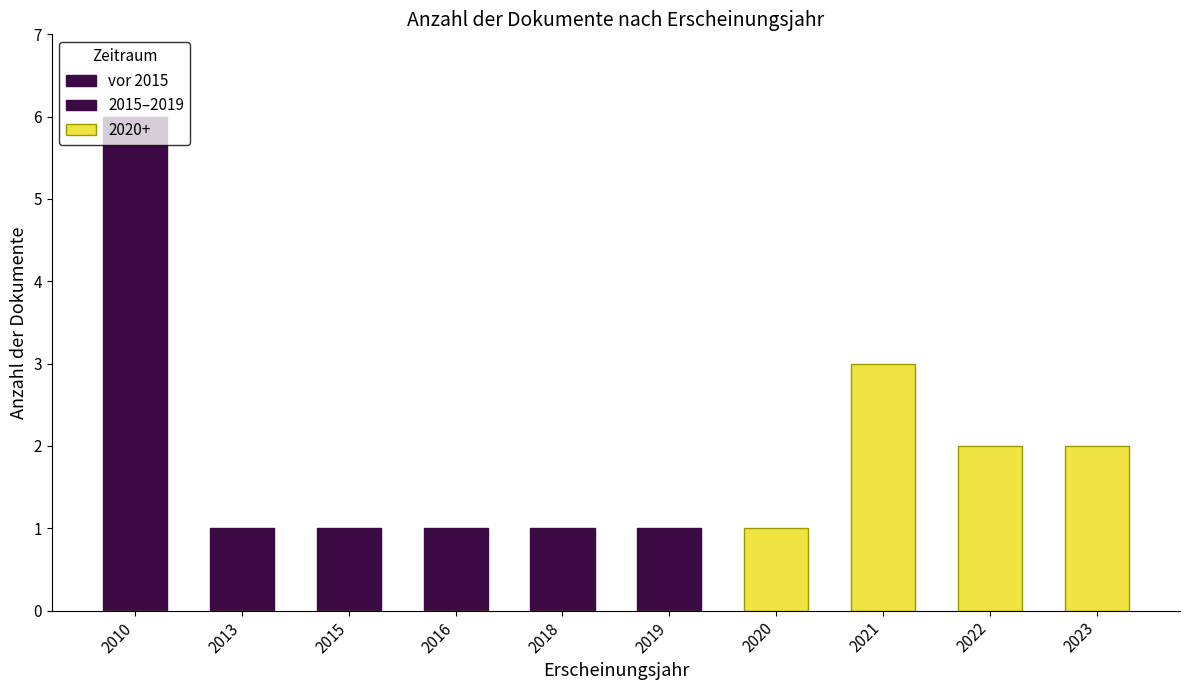

At which category is the sum across all series the highest?

2010